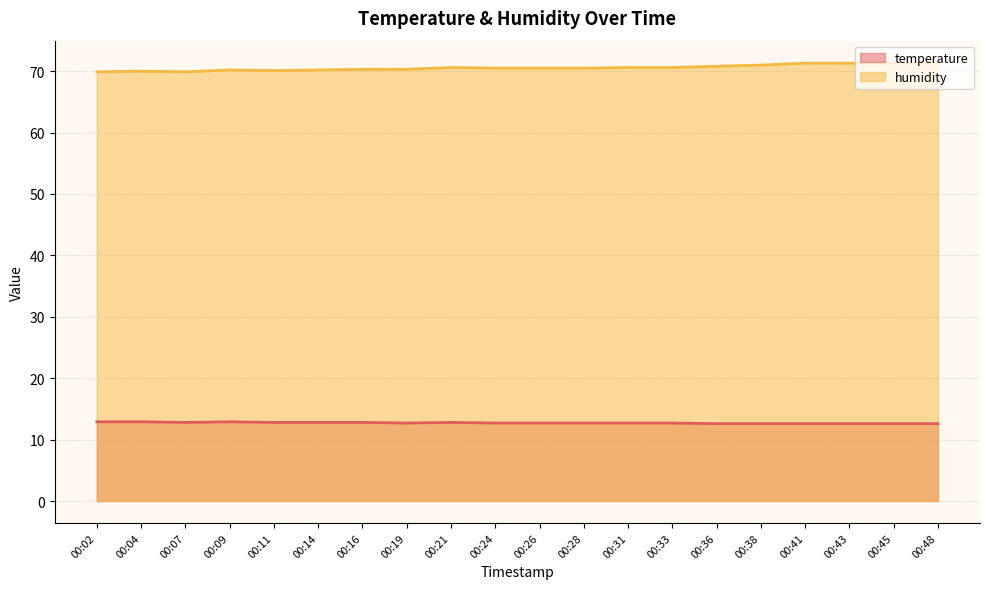

What are all the series names shown in the legend?

temperature, humidity